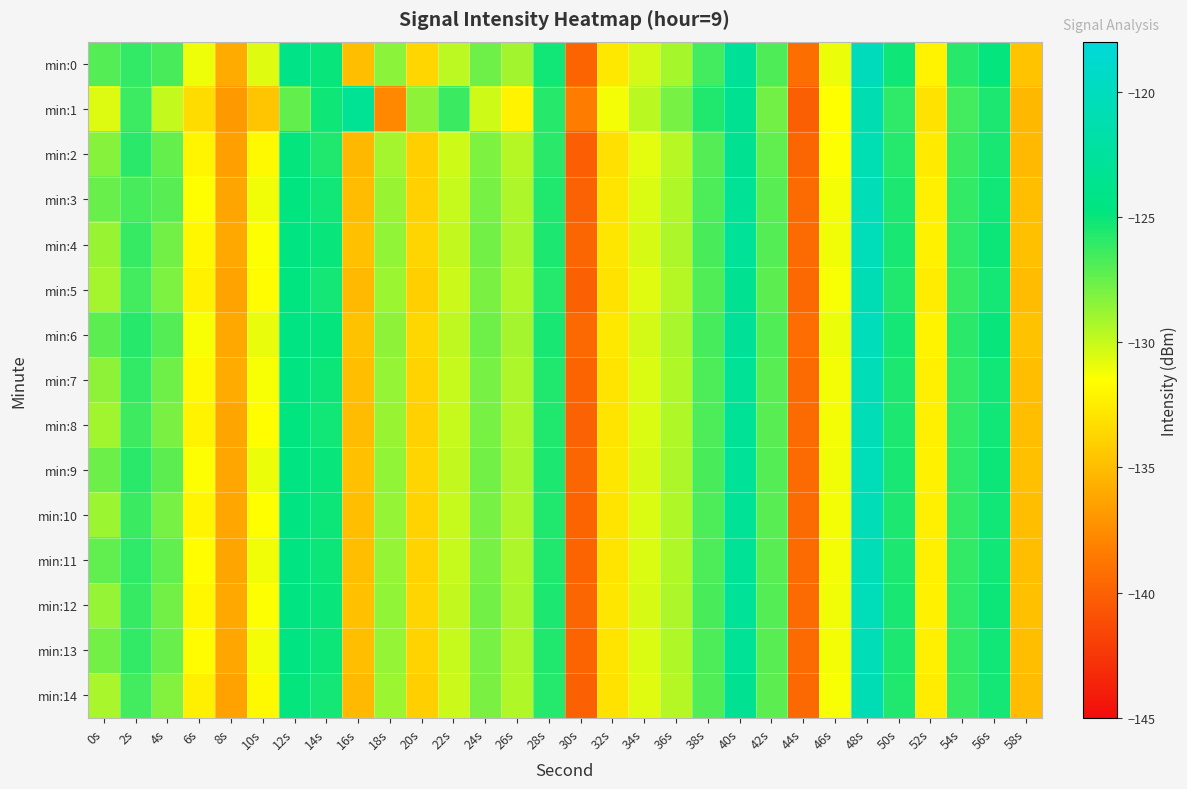

What is the total value across all series at 48s?

-1807.9